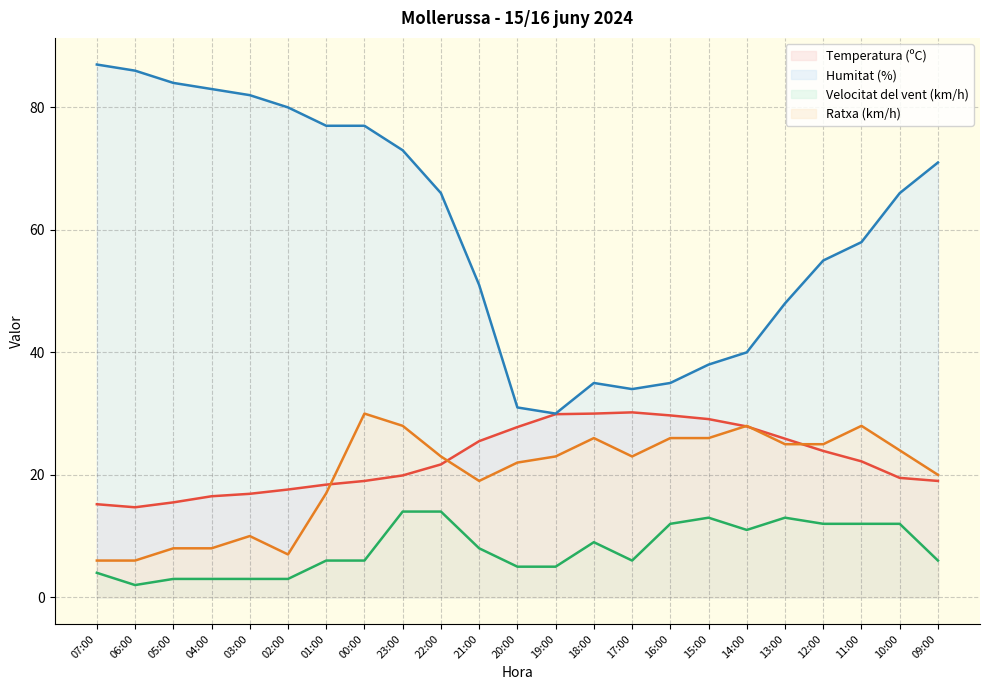

The value of Ratxa (km/h) at 23:00 is 41.4. True or false?

False